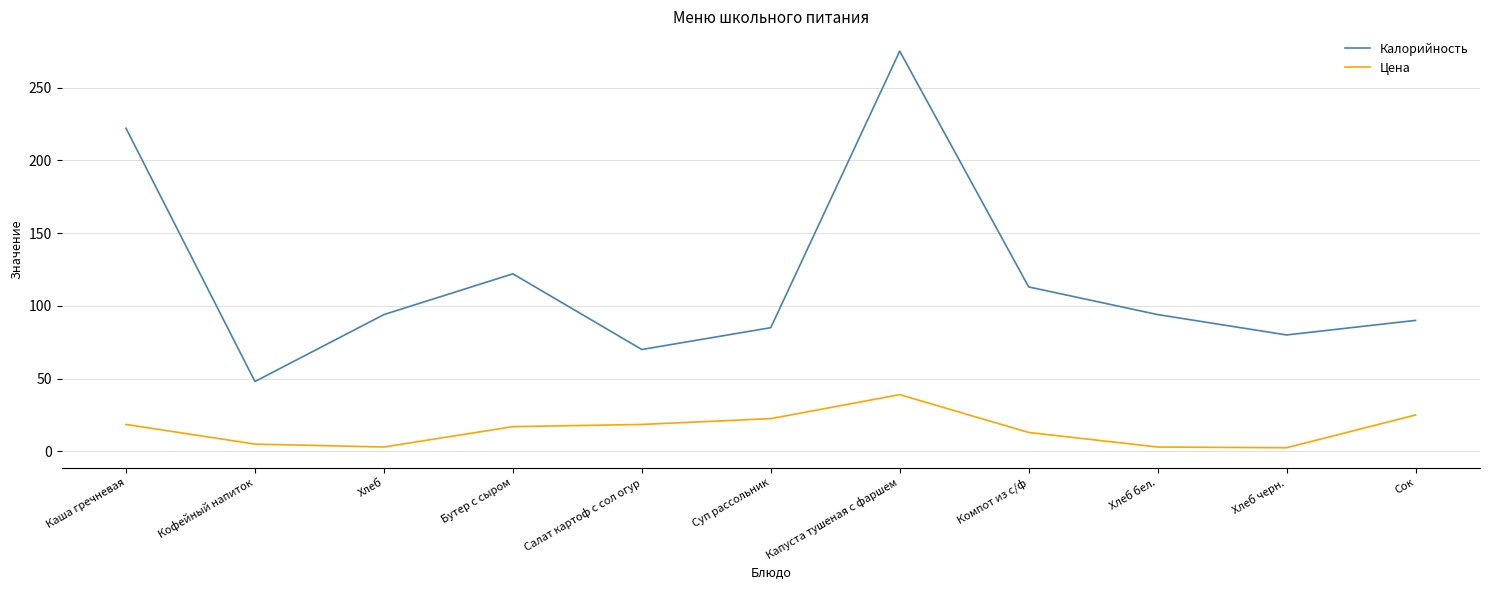

True or false: Цена has a value of 13.0 at Компот из с/ф.

True